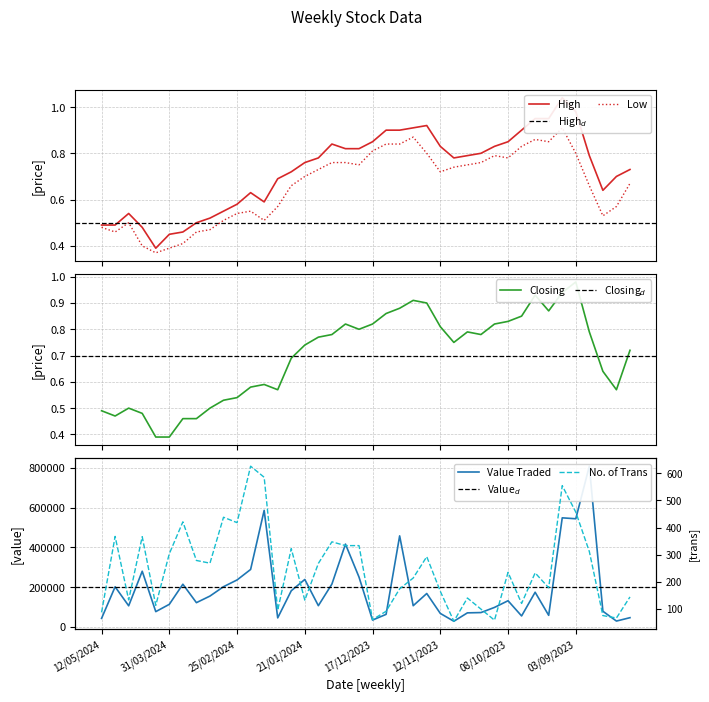

The value of Low at 22/10/2023 is 0.2. True or false?

False